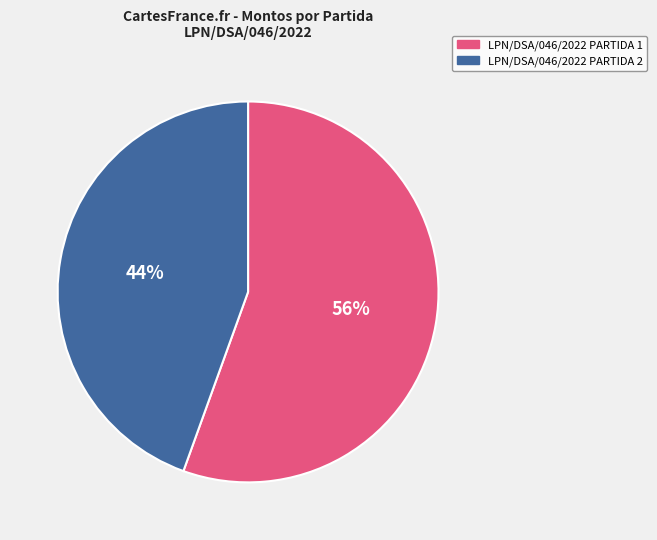

Rank the categories by value from highest to lowest.

LPN/DSA/046/2022 PARTIDA 1, LPN/DSA/046/2022 PARTIDA 2